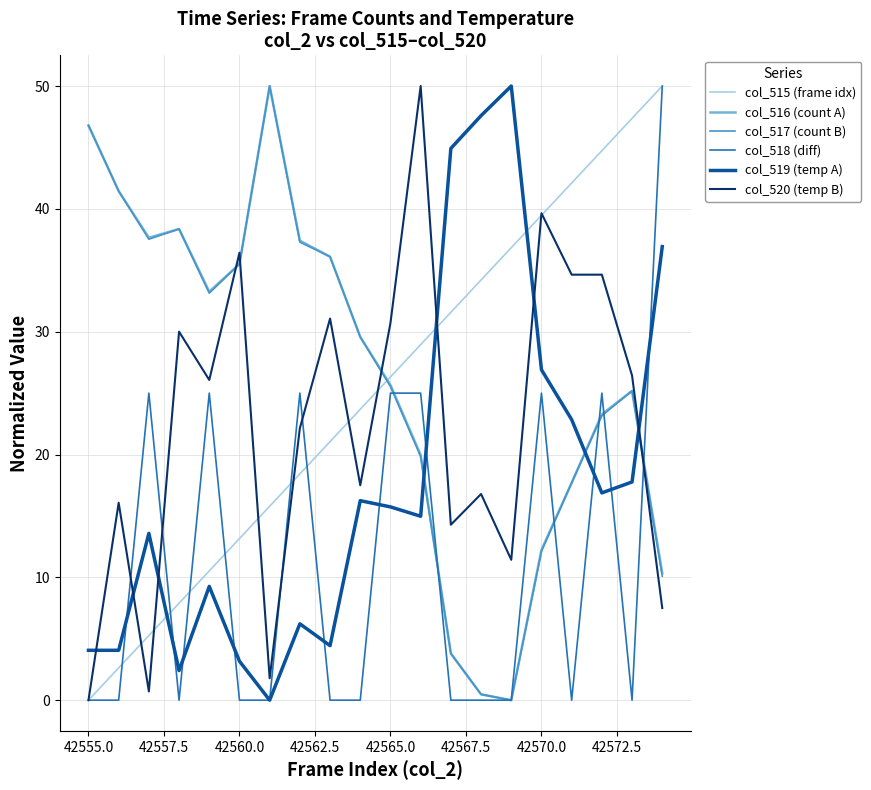

What is the greatest value displayed?

50.0